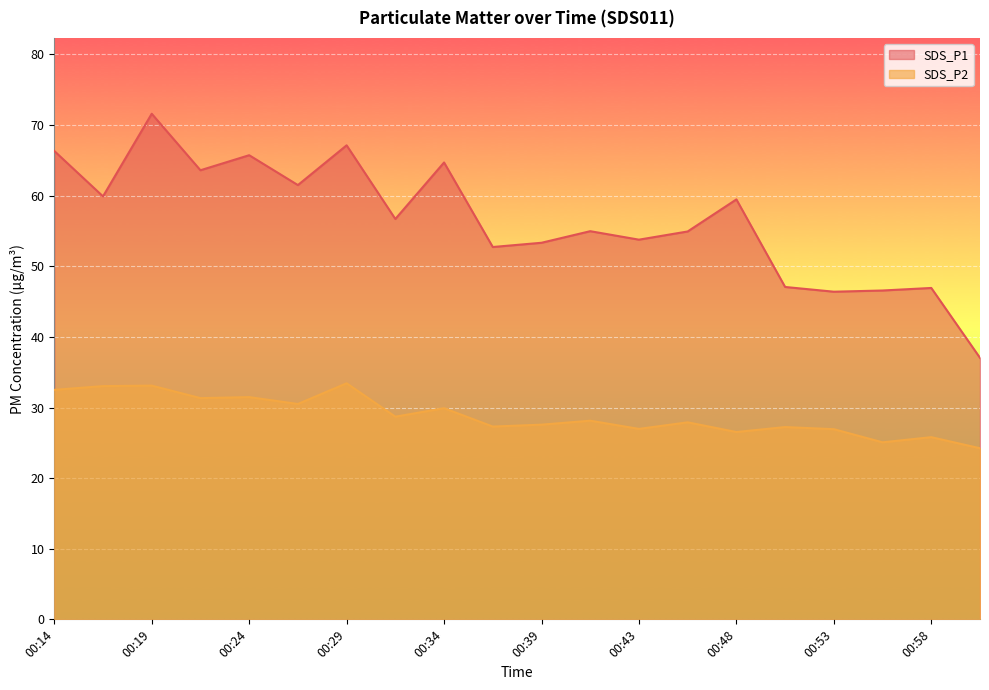

What is the difference between the maximum and minimum values in the SDS_P2 series?

9.2